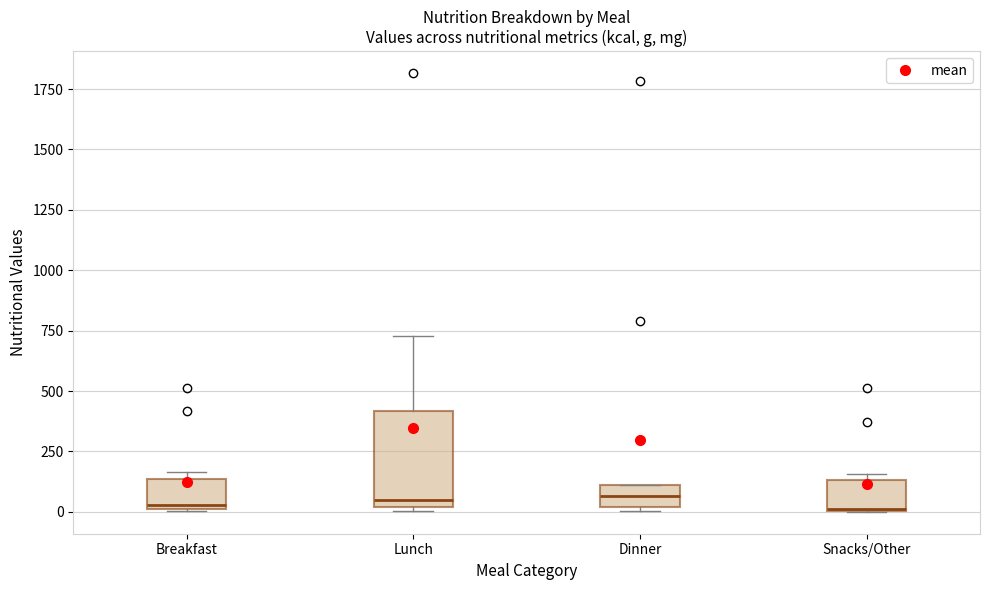

Where is the lower edge of the box for Breakfast on the y-axis? The values are not printed on the chart, so give them approximately, as read against the axis.

0